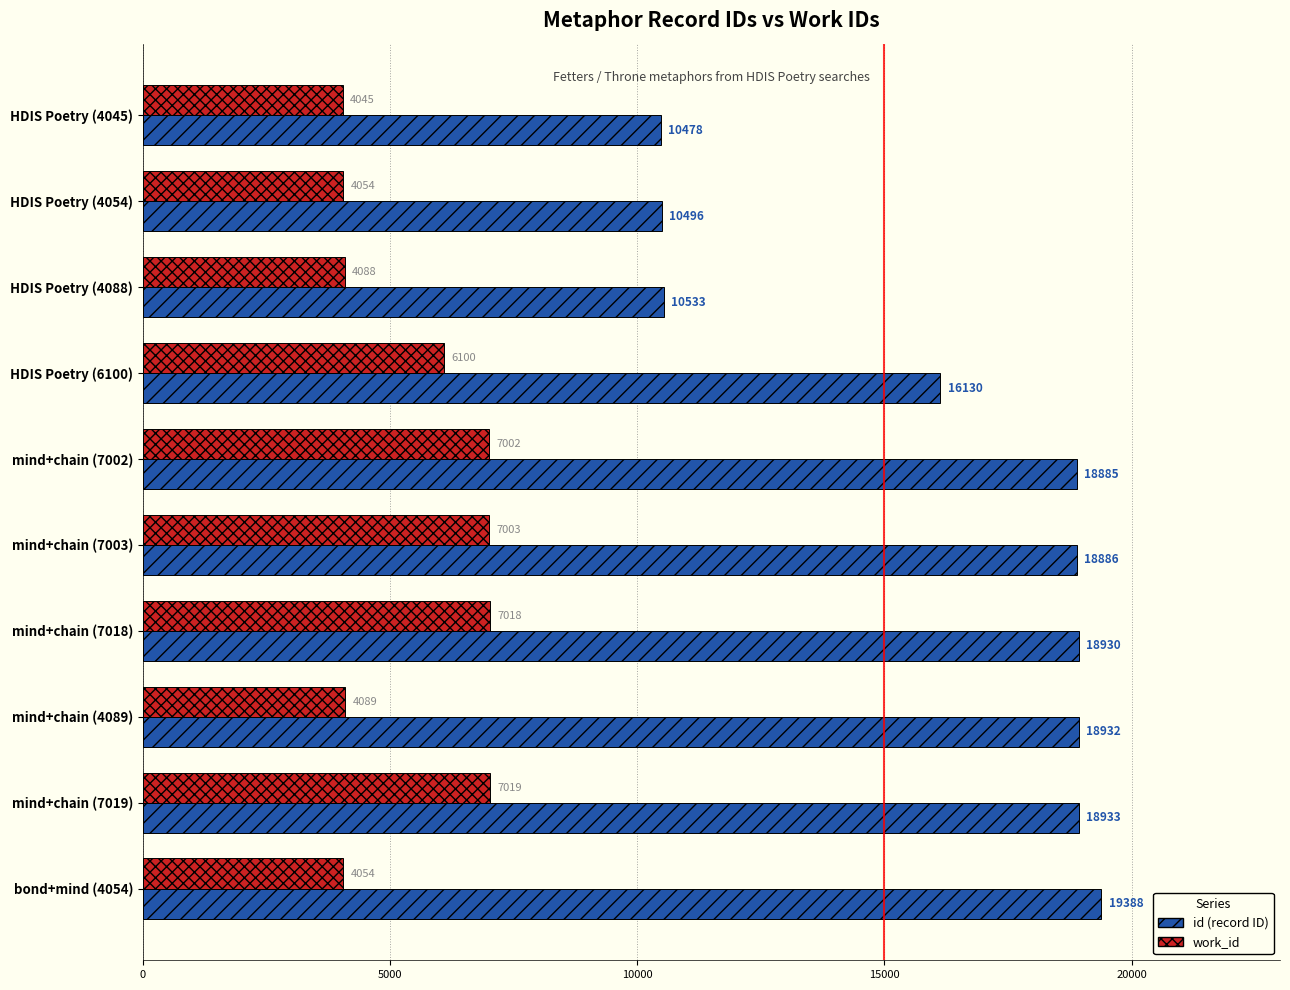

At which category is the sum across all series the highest?

mind+chain (7019)